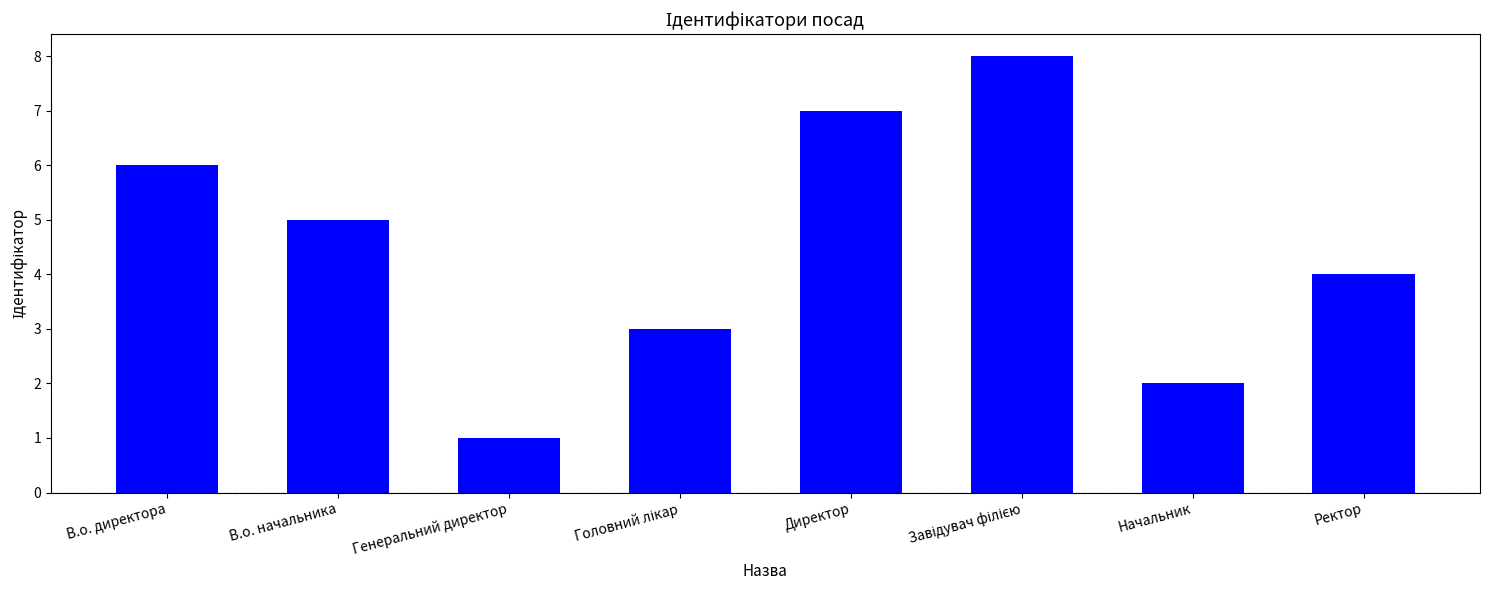

Approximately how many times larger is the value at Начальник compared to Ректор?

0.5